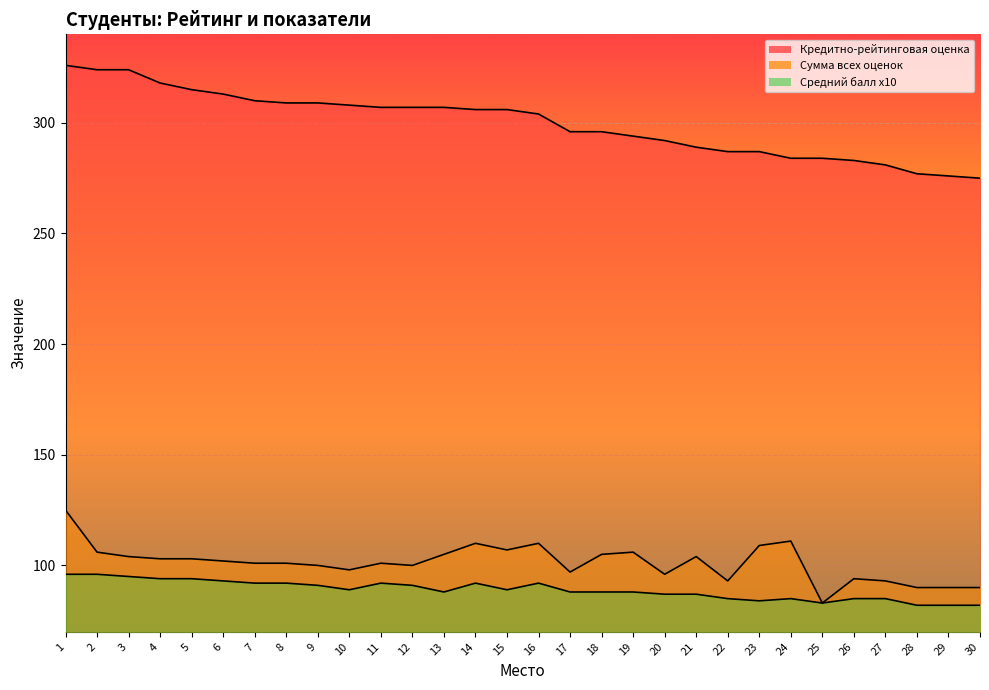

What is the total value across all series at 27?

459